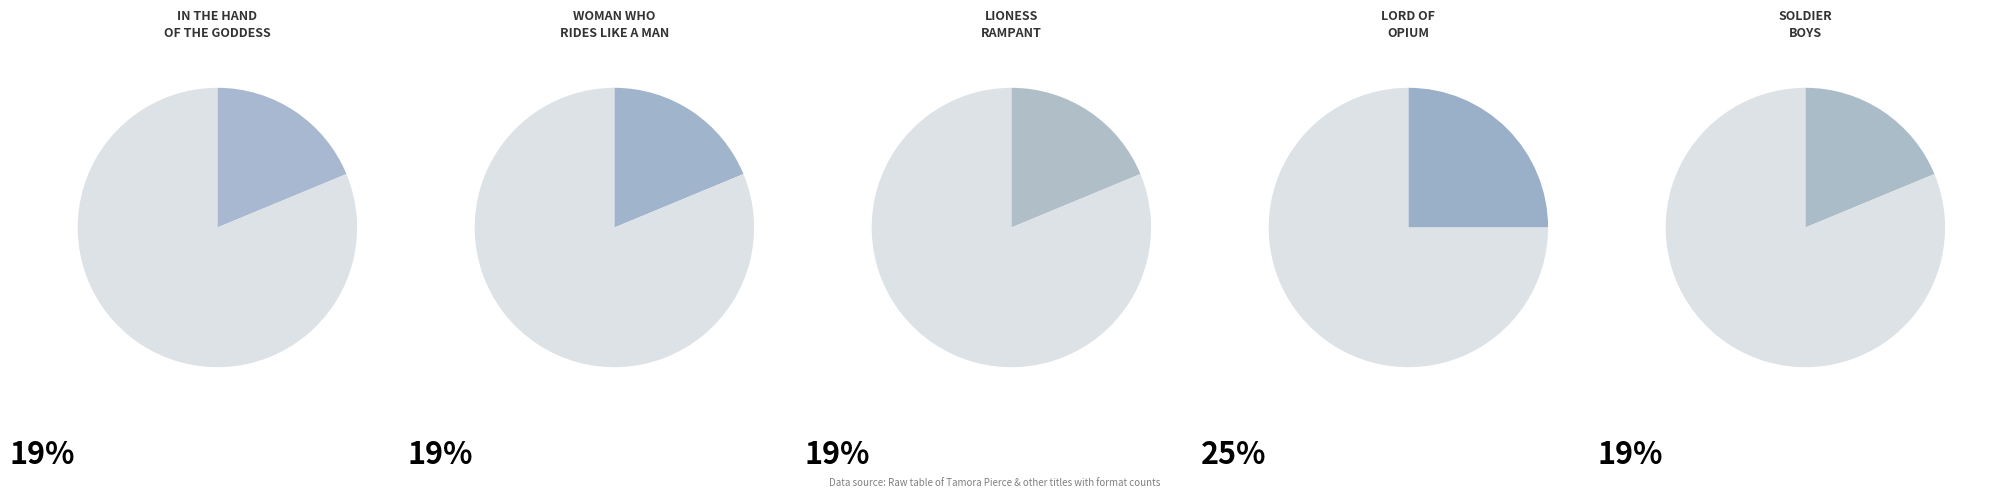

How many segments does this pie chart have?

5